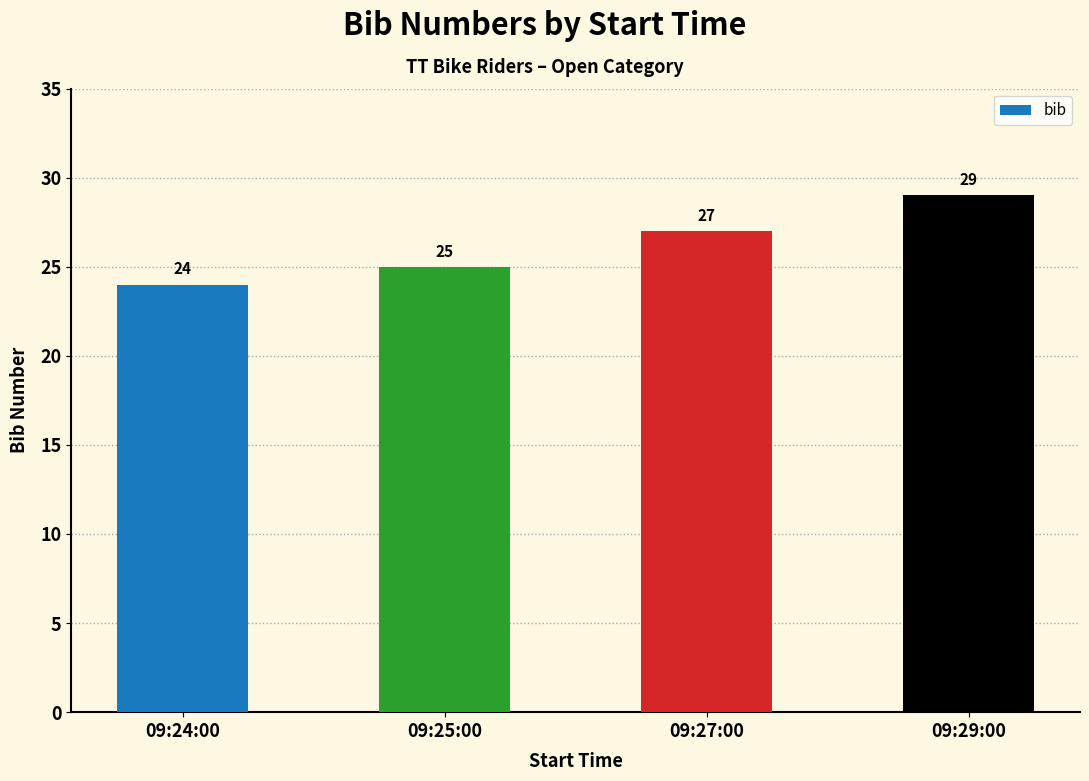

Are the bars grouped side by side (vs. stacked)?

No